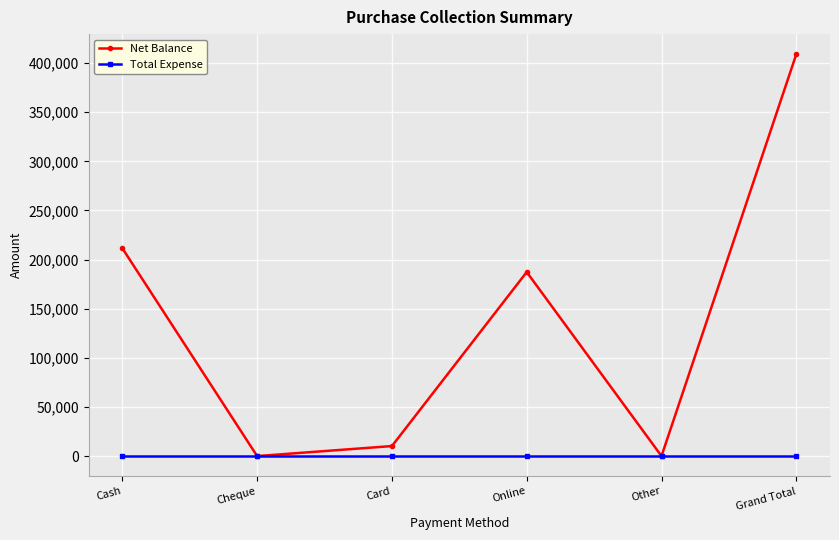

The value of Net Balance at Grand Total is 247859. True or false?

False